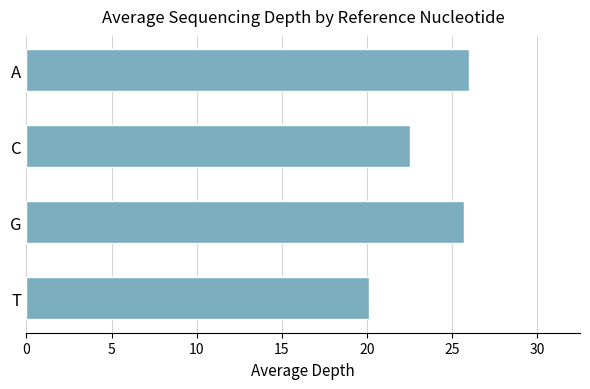

The value at G is 36.2. True or false?

False